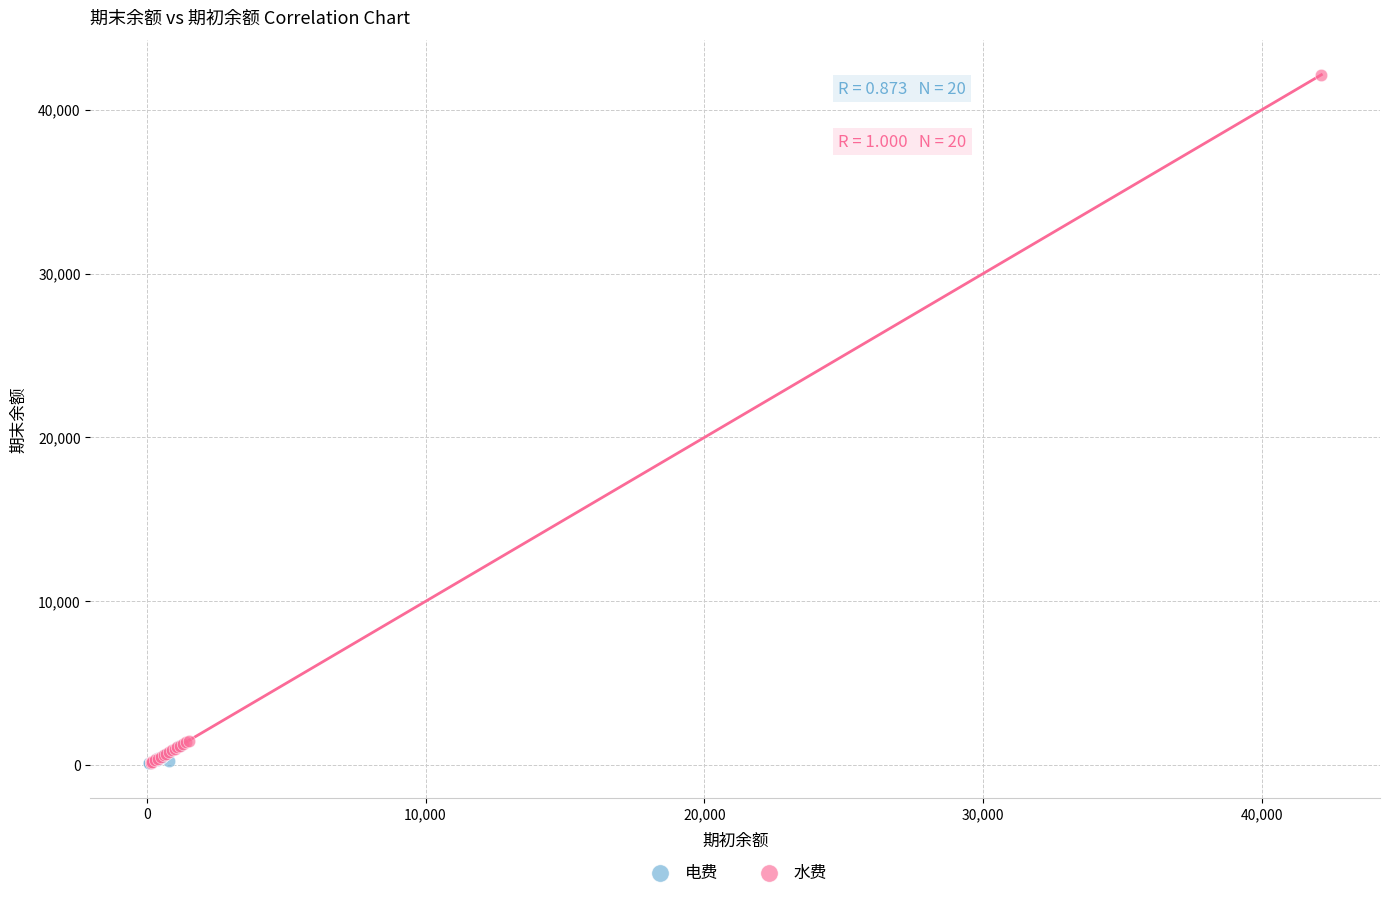

What are all the series names shown in the legend?

电费, 水费